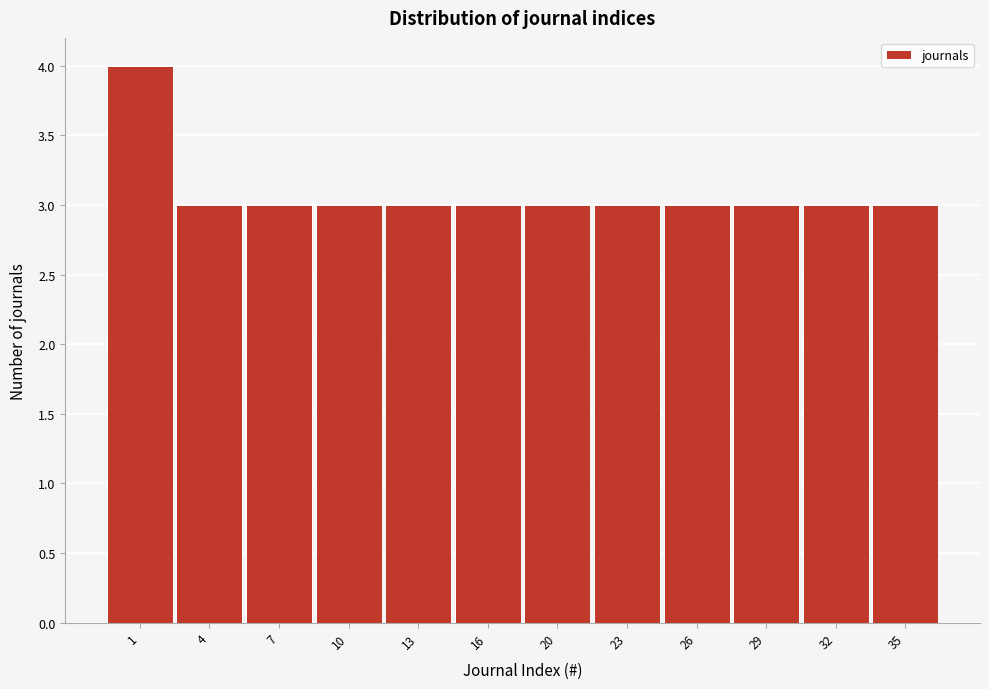

Reading left to right, transcribe all the data shown in this chart.

1=4	4=3	7=3	10=3	13=3	16=3	20=3	23=3	26=3	29=3	32=3	35=3